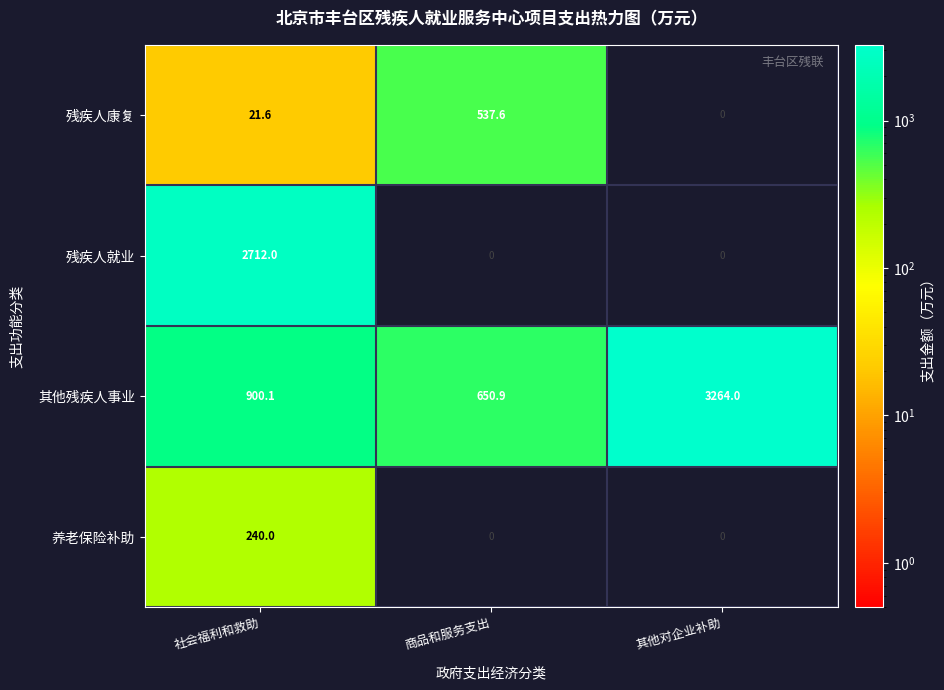

Rank the categories by 其他残疾人事业 value from highest to lowest.

其他对企业补助, 社会福利和救助, 商品和服务支出